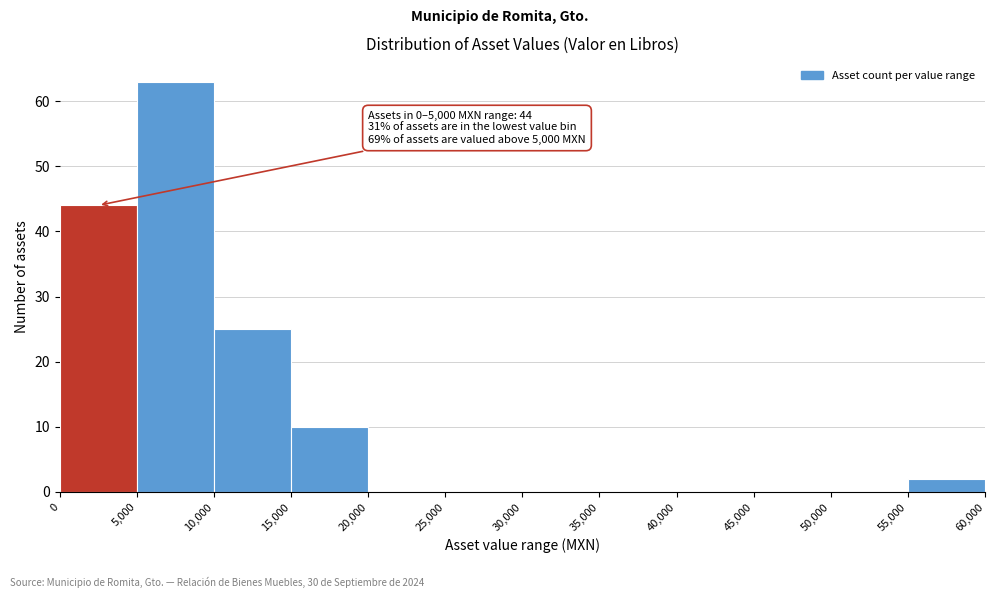

Which range on the x-axis has the tallest bar?

5,000 to 10,000